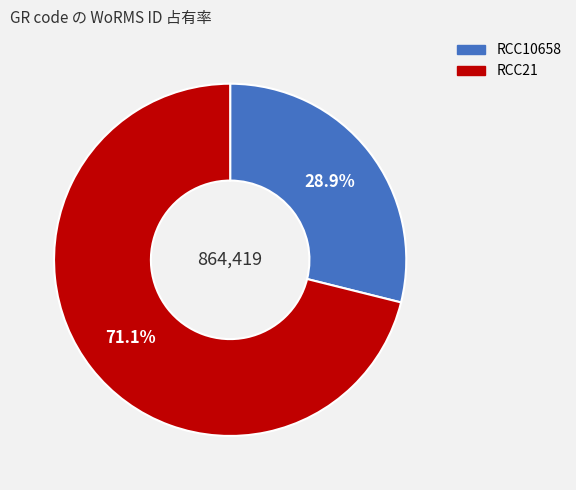

Count the number of slices in the pie.

2